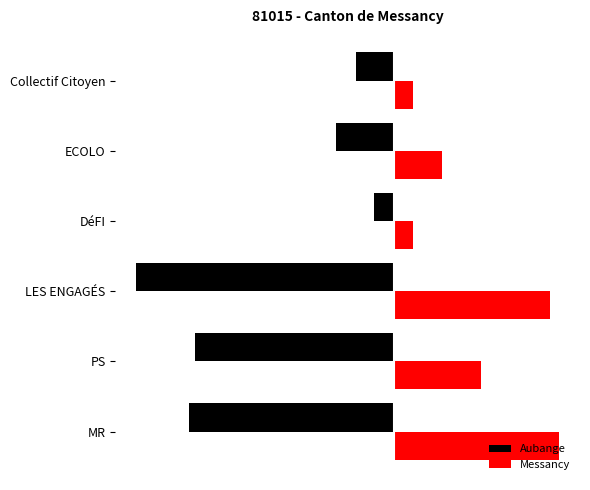

What are all the series names shown in the legend?

Aubange, Messancy